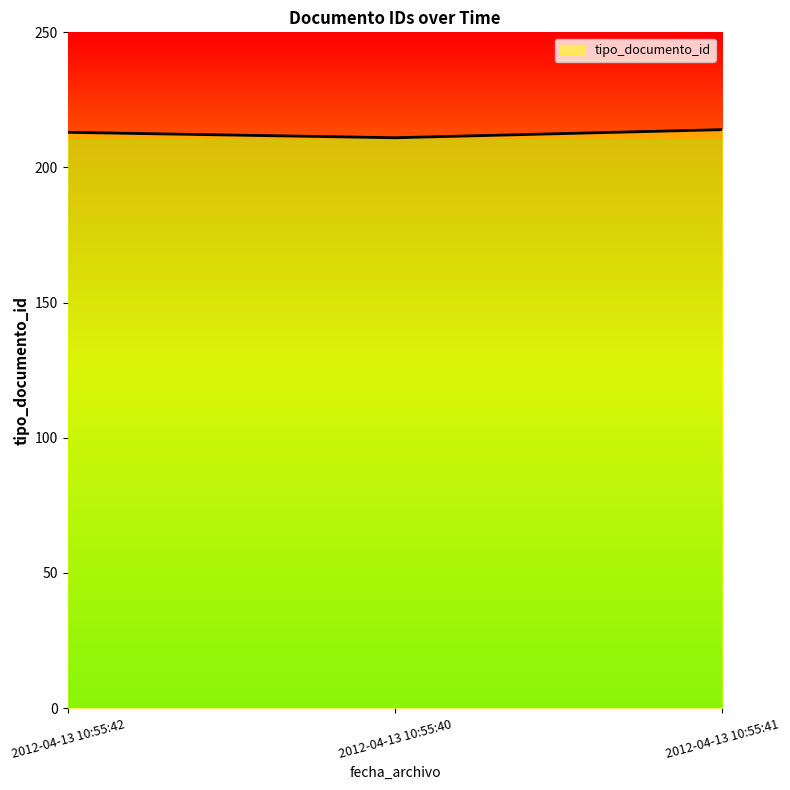

How many lines are shown in the chart?

1